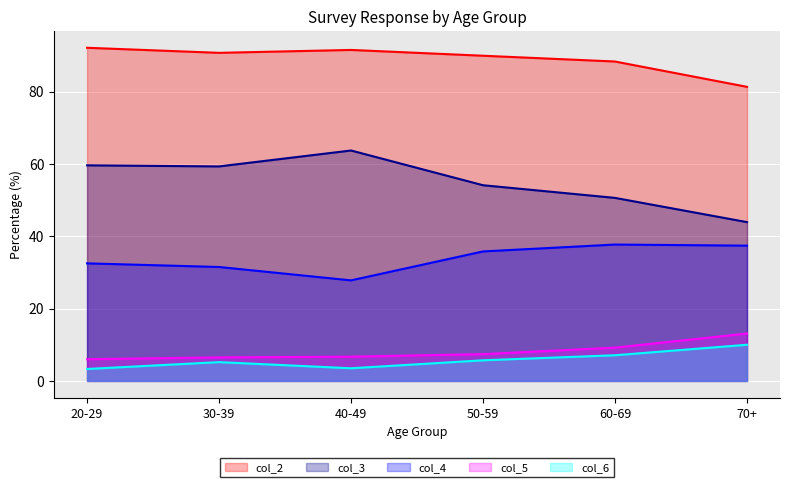

How many lines are shown in the chart?

5